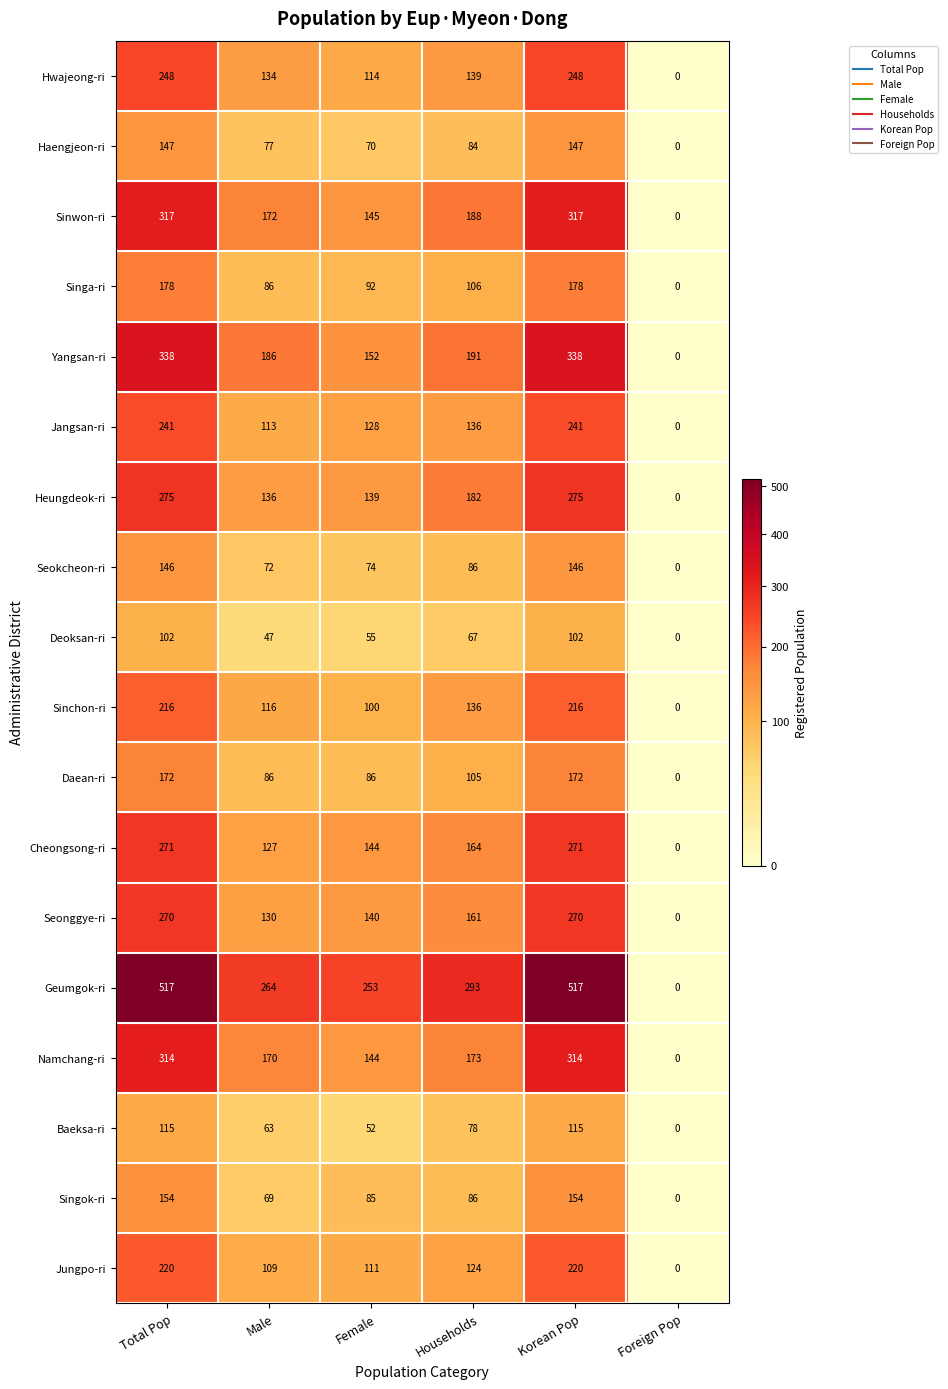

What is the difference between the second highest and second lowest values in the Heungdeok-ri series?

139